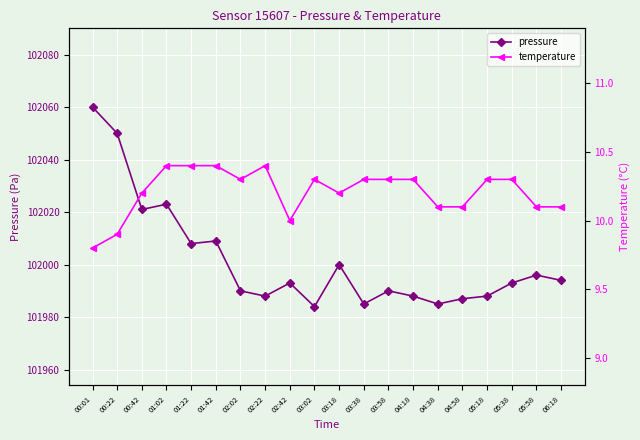

What is the label of the 12th point from the left?

03:38